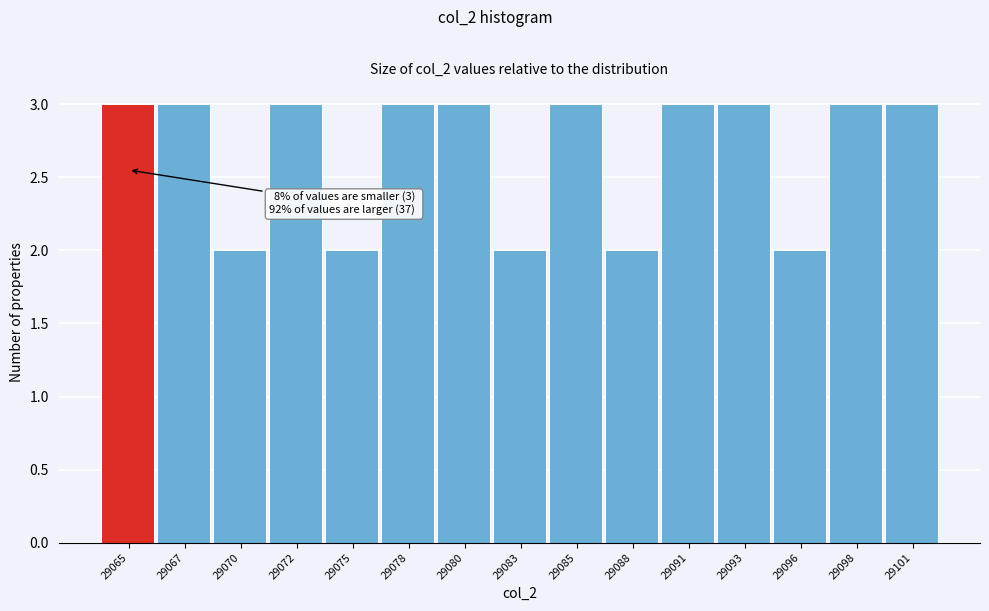

Reading right to left, transcribe all the data shown in this chart.

29101=3	29098=3	29096=2	29093=3	29091=3	29088=2	29085=3	29083=2	29080=3	29078=3	29075=2	29072=3	29070=2	29067=3	29065=3